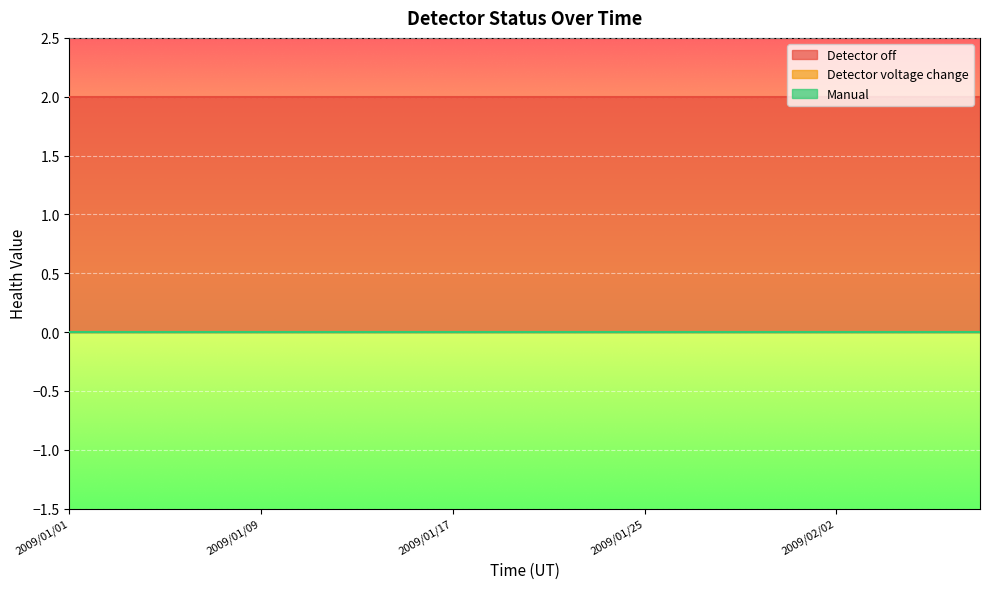

True or false: Detector off and Detector voltage change cross at least once.

False